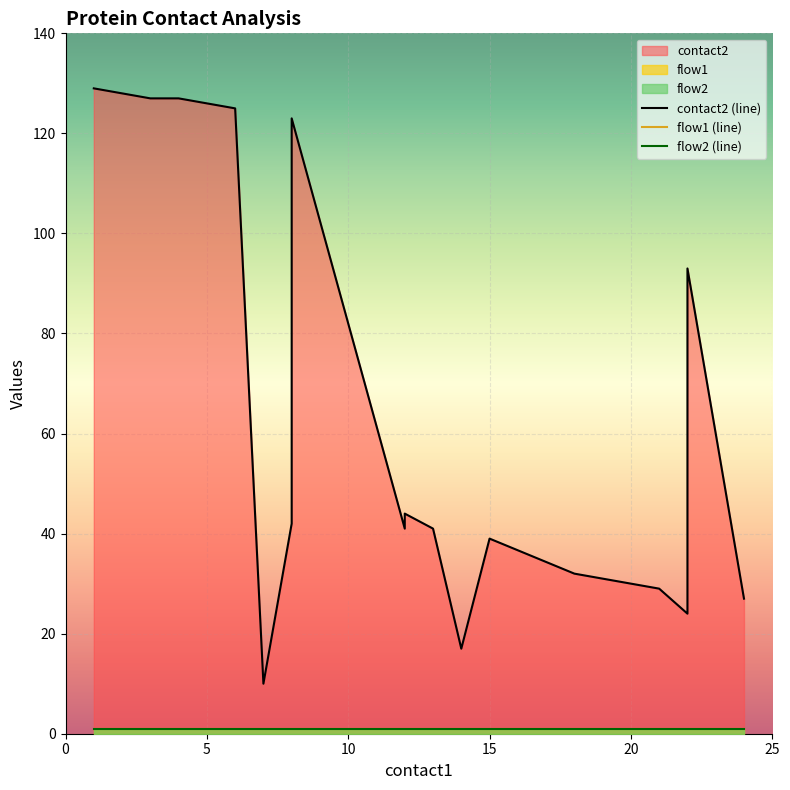

What is the minimum value for flow2 (line)?

1